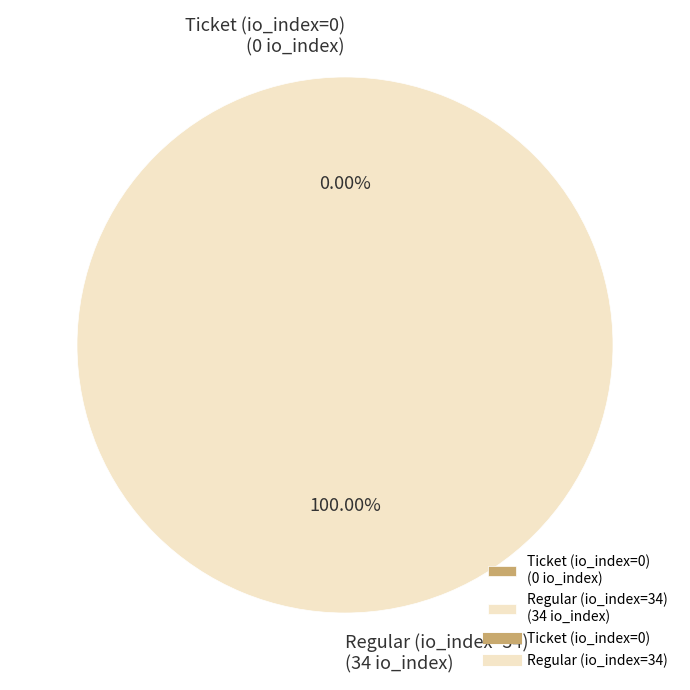

Is the sum of Regular (io_index=34) and Ticket (io_index=0) greater than half?

Yes